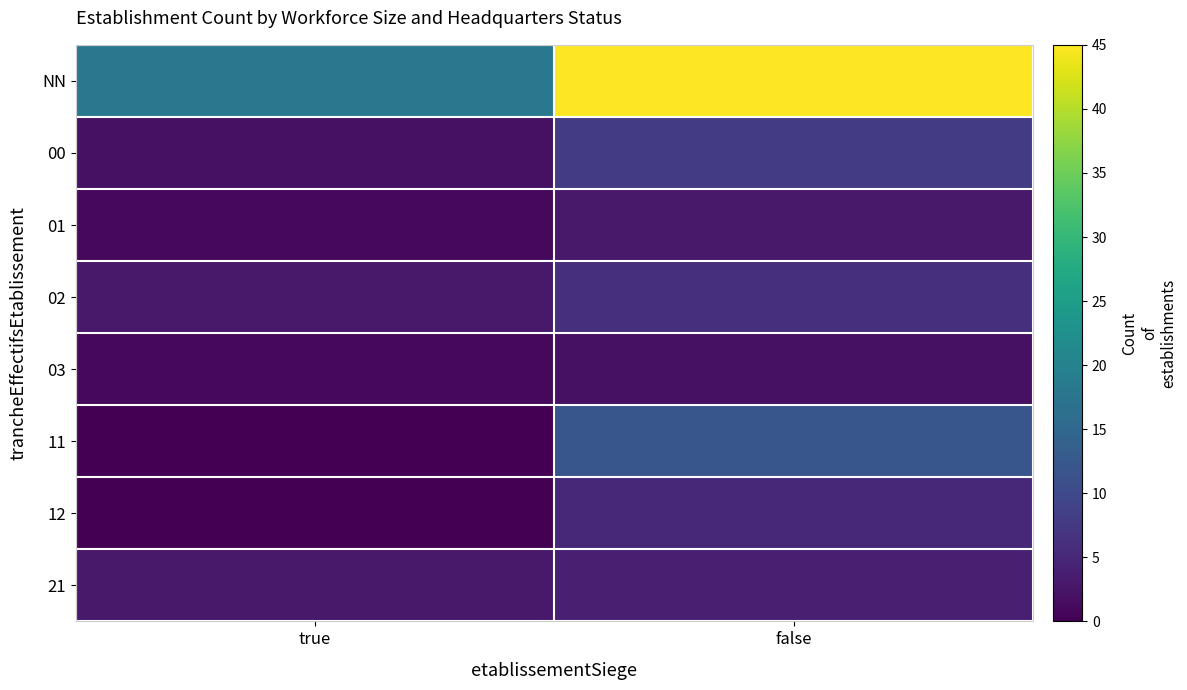

At which category does the chart reach its peak across all series?

false